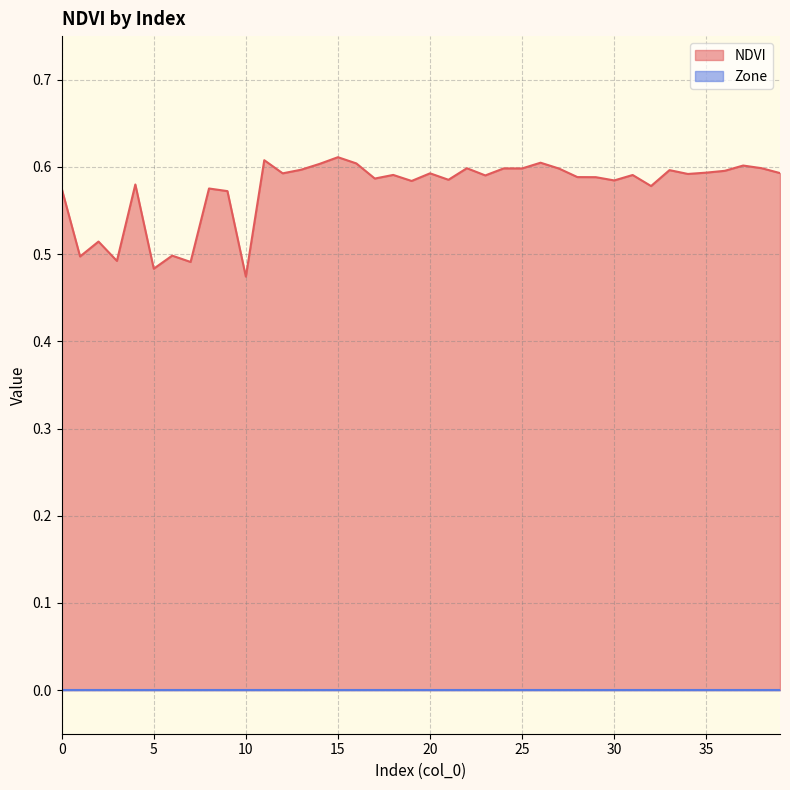

Which category has the lowest value across all series?

10